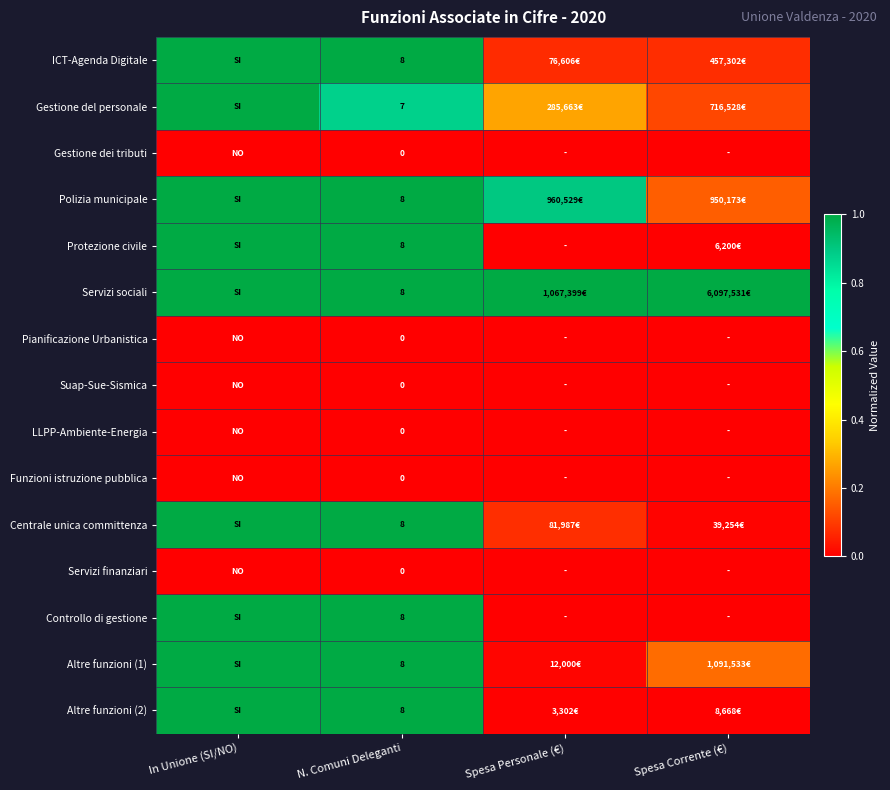

At N. Comuni Deleganti, list the series in order from largest to smallest.

ICT-Agenda Digitale, Polizia municipale, Protezione civile, Servizi sociali, Centrale unica committenza, Controllo di gestione, Altre funzioni (1), Altre funzioni (2), Gestione del personale, Gestione dei tributi, Pianificazione Urbanistica, Suap-Sue-Sismica, LLPP-Ambiente-Energia, Funzioni istruzione pubblica, Servizi finanziari